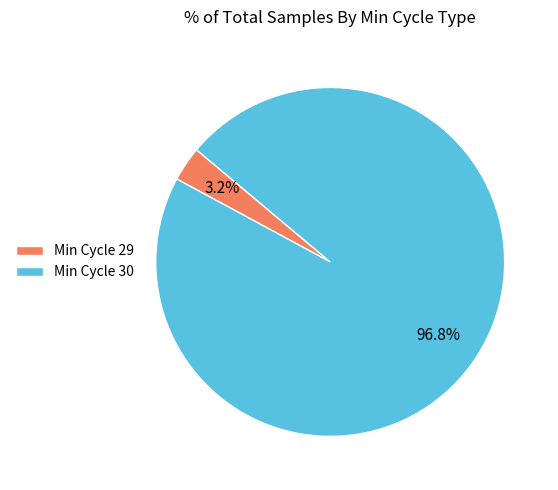

What percentage do Min Cycle 30 and Min Cycle 29 together represent?

100.0%